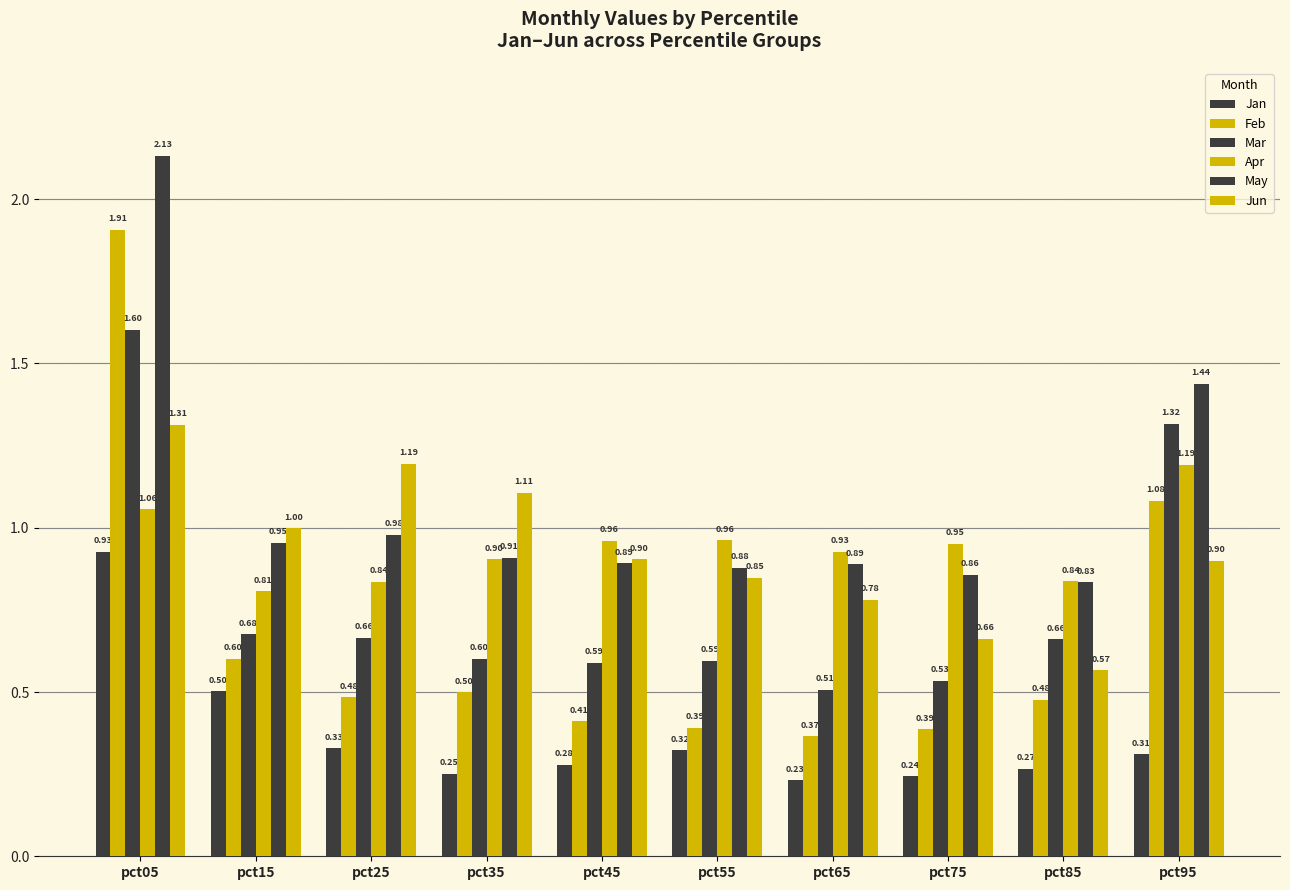

At which category does the chart reach its minimum across all series?

pct65